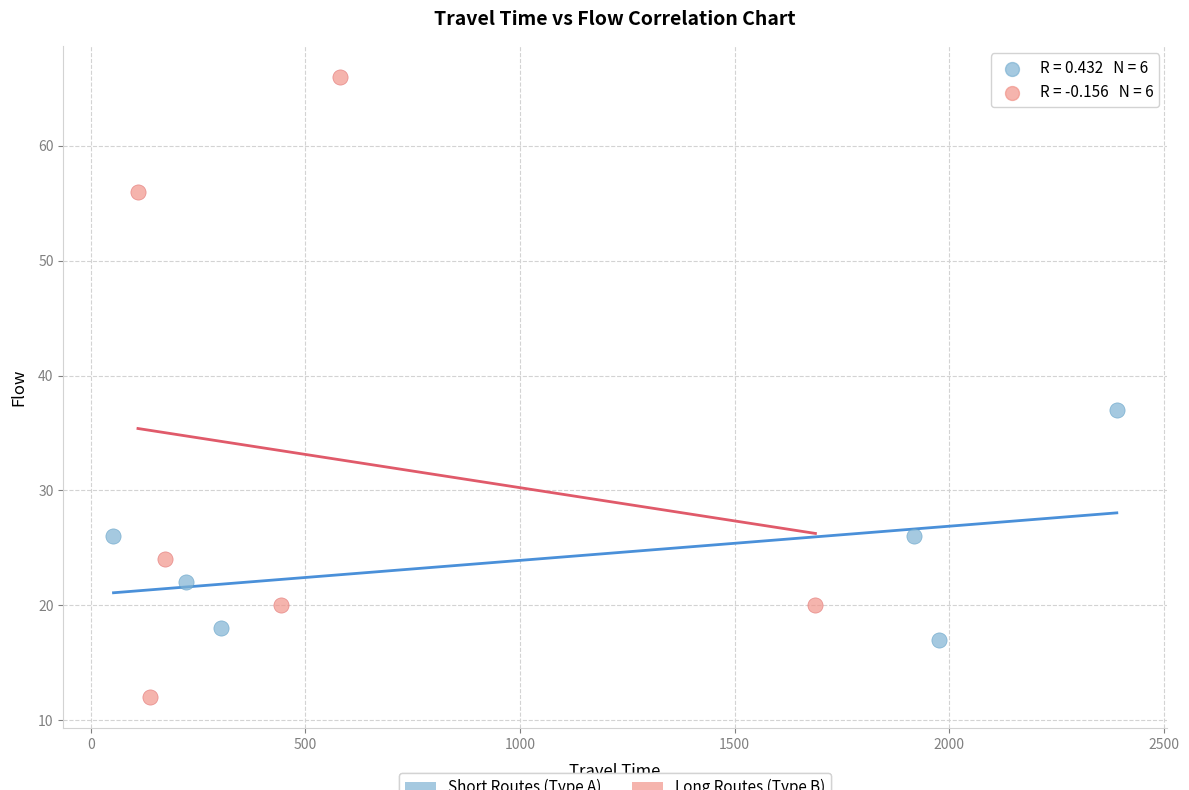

What are all the series names shown in the legend?

Short Routes (Type A), Long Routes (Type B)